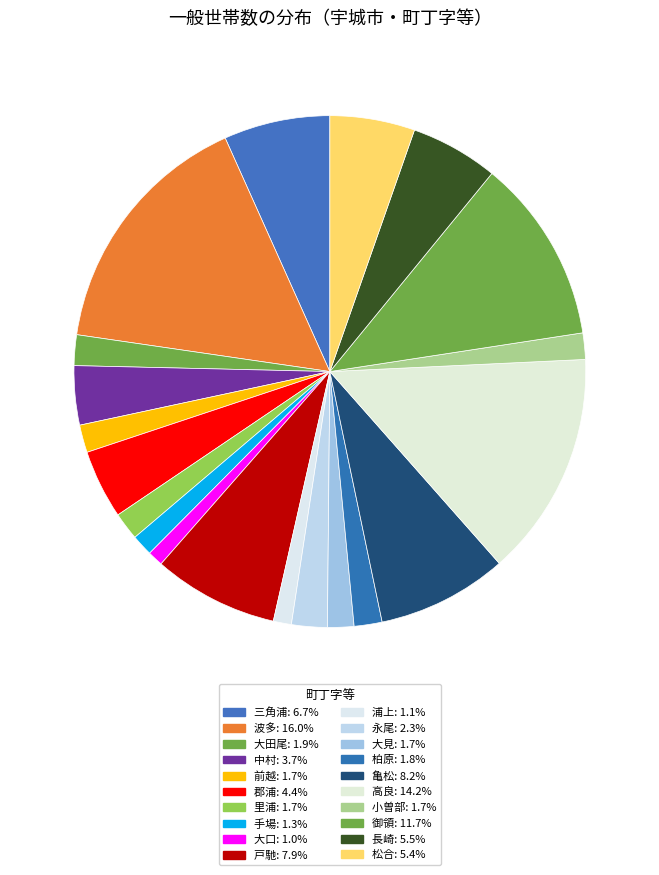

Combined, what portion of the pie is 前越 and 永尾?

4.0%